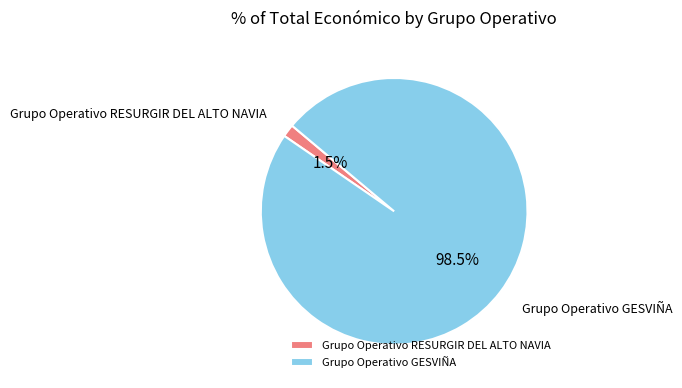

Which has a higher value, Grupo Operativo GESVIÑA or Grupo Operativo RESURGIR DEL ALTO NAVIA?

Grupo Operativo GESVIÑA